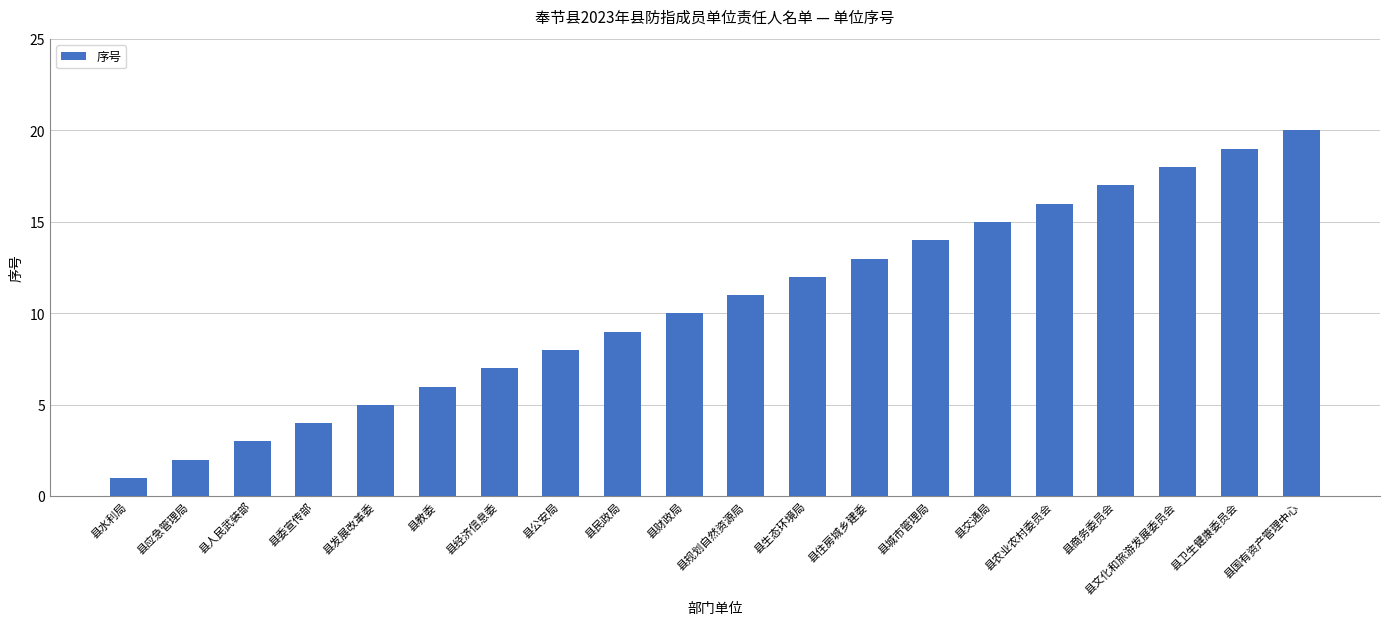

What is the greatest value displayed?

20